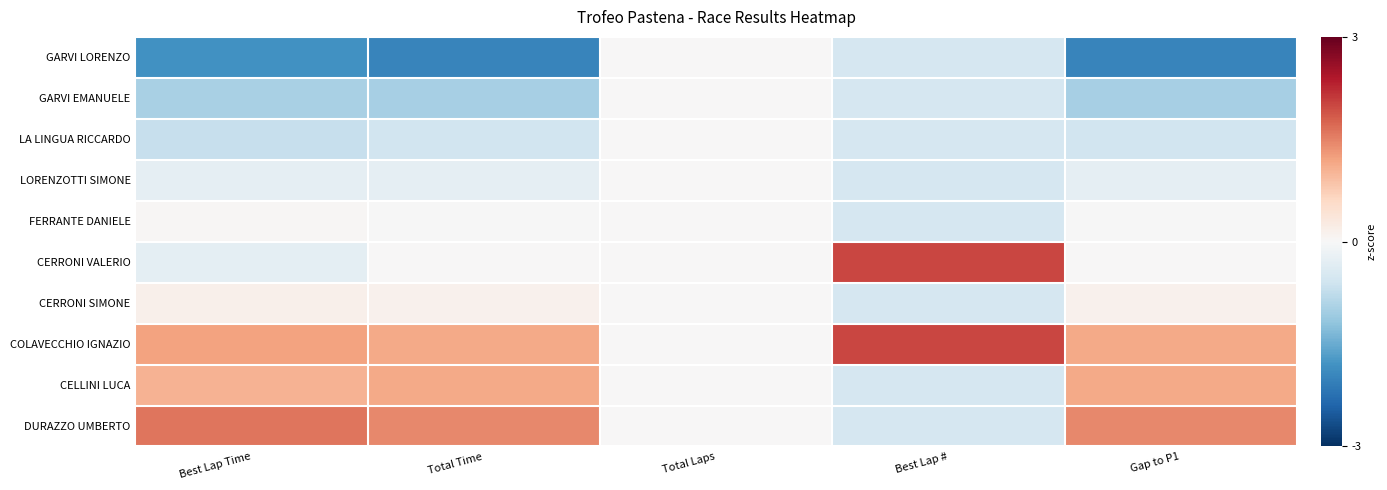

At which category does the chart reach its minimum across all series?

Gap to P1